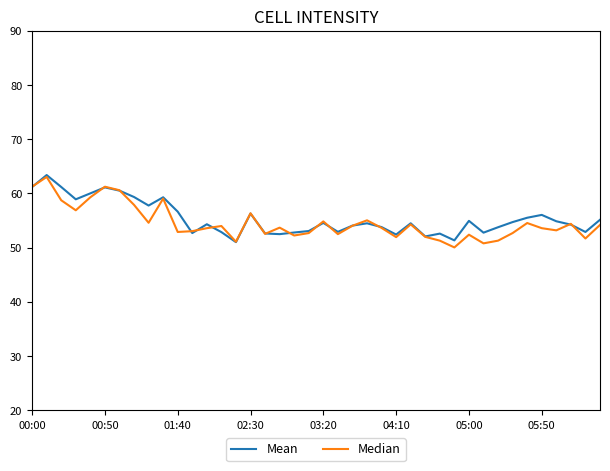

In Median, how many points are lower than both neighbors (excluding endpoints)?

12